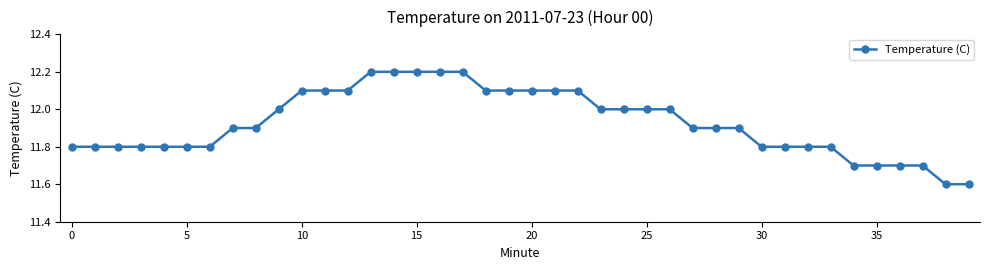

What is the average value?

11.9